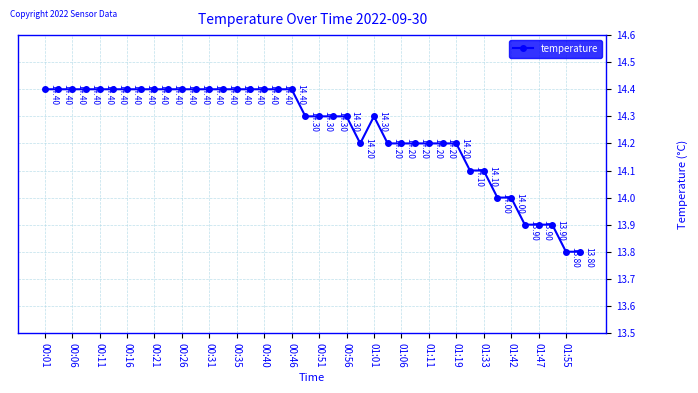

What is the difference between the maximum and minimum values?

0.6